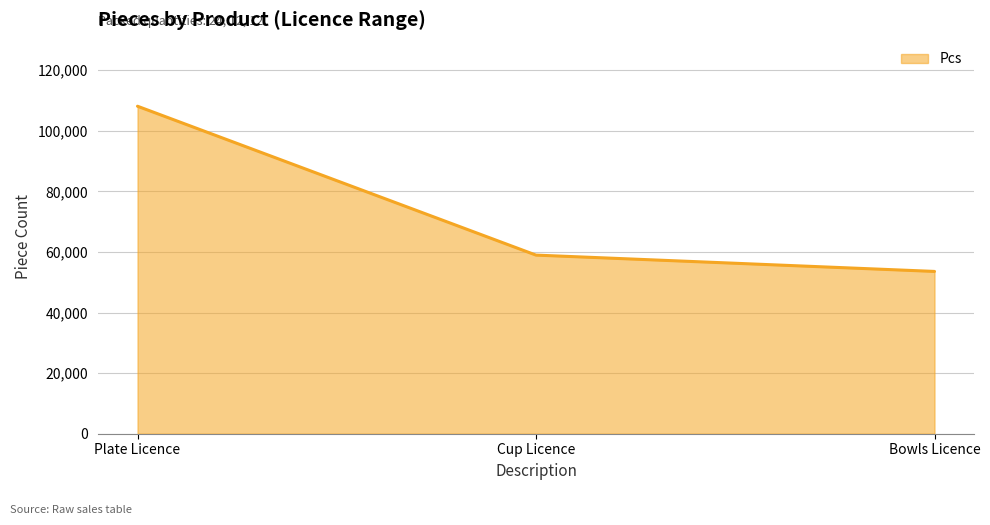

What is the maximum value shown in the chart?

108096